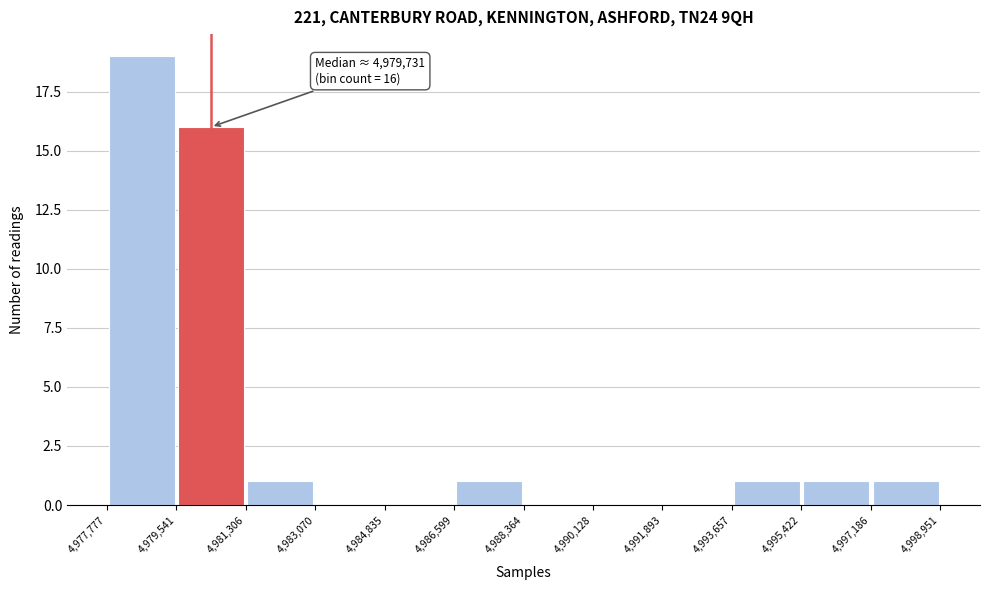

Which range on the x-axis has the tallest bar?

4,977,777 to 4,979,541